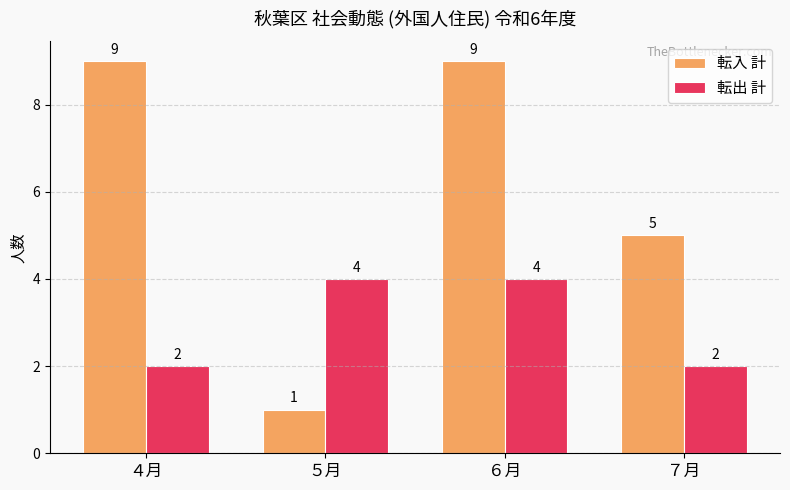

What is the highest value of the 転出 計 series?

4